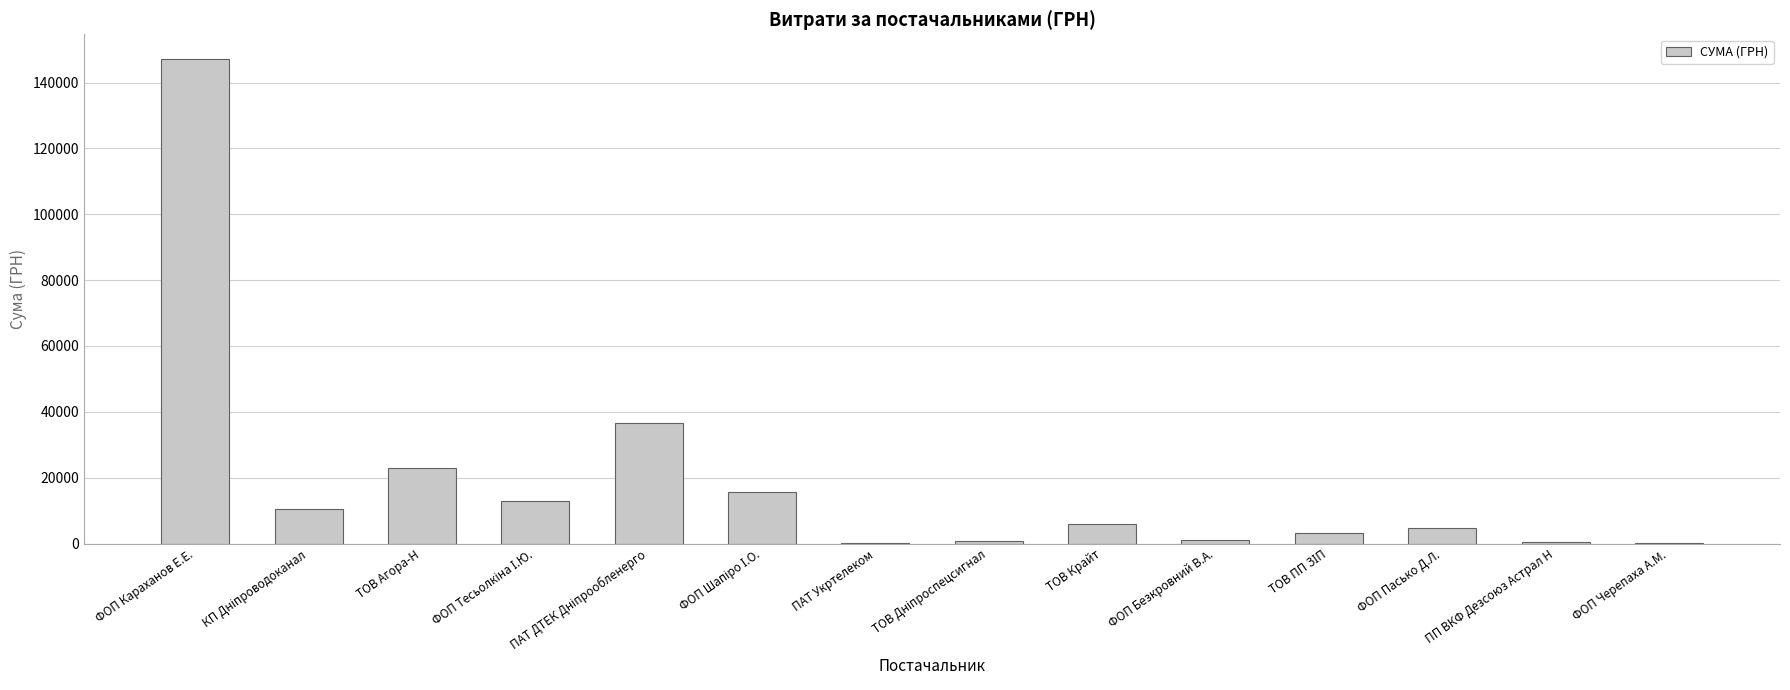

Which category has the highest value across all series?

ФОП Караханов Е.Е.